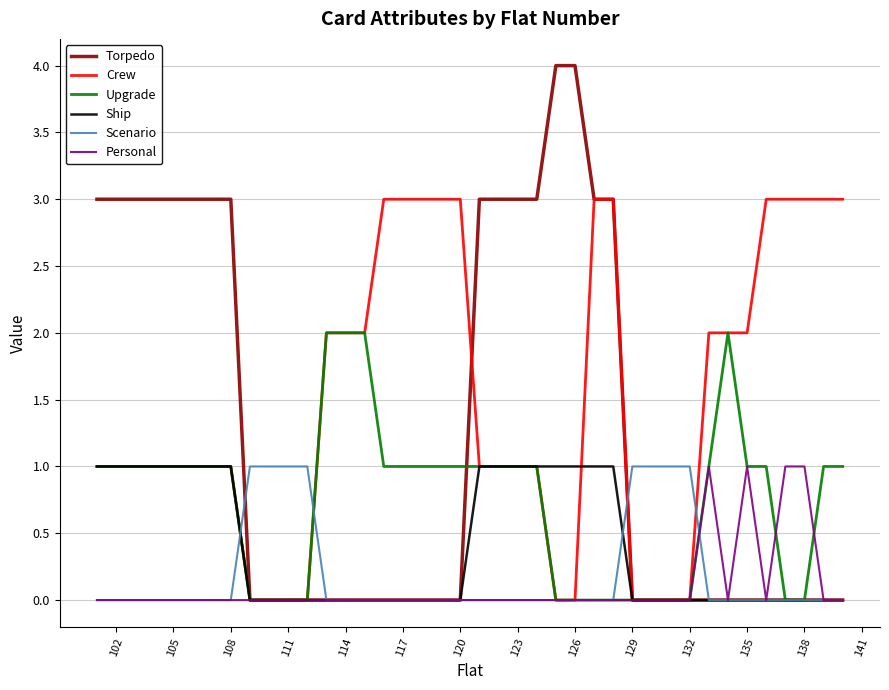

Which series has the largest total across all categories?

Crew